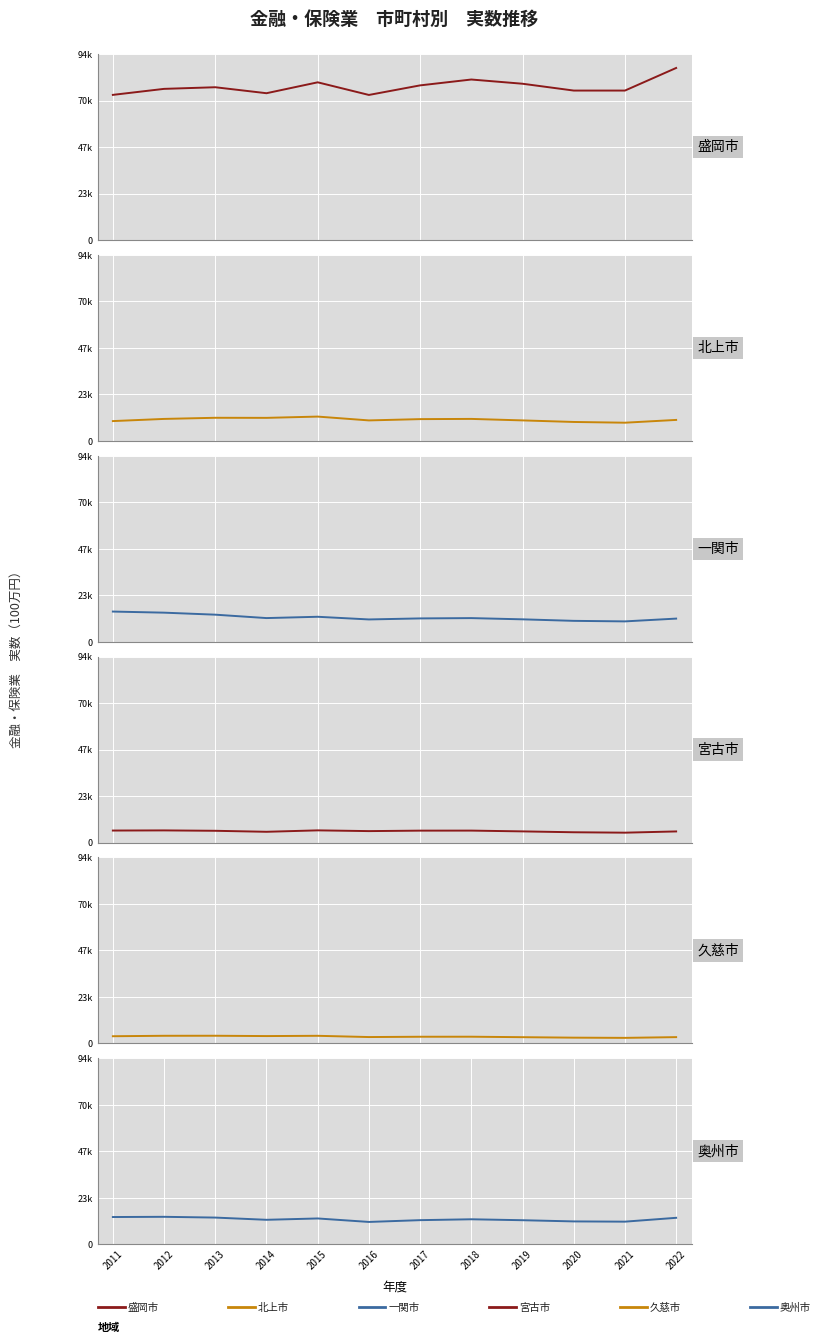

At which category does 北上市 reach its first local valley?

2014